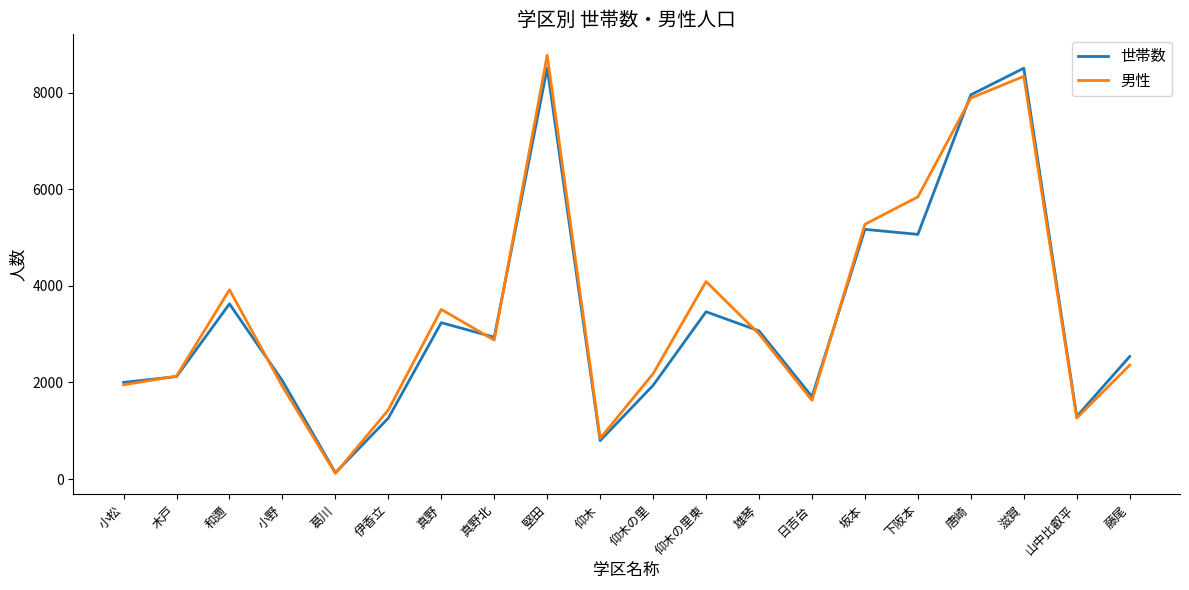

Does the chart have visible grid lines?

No